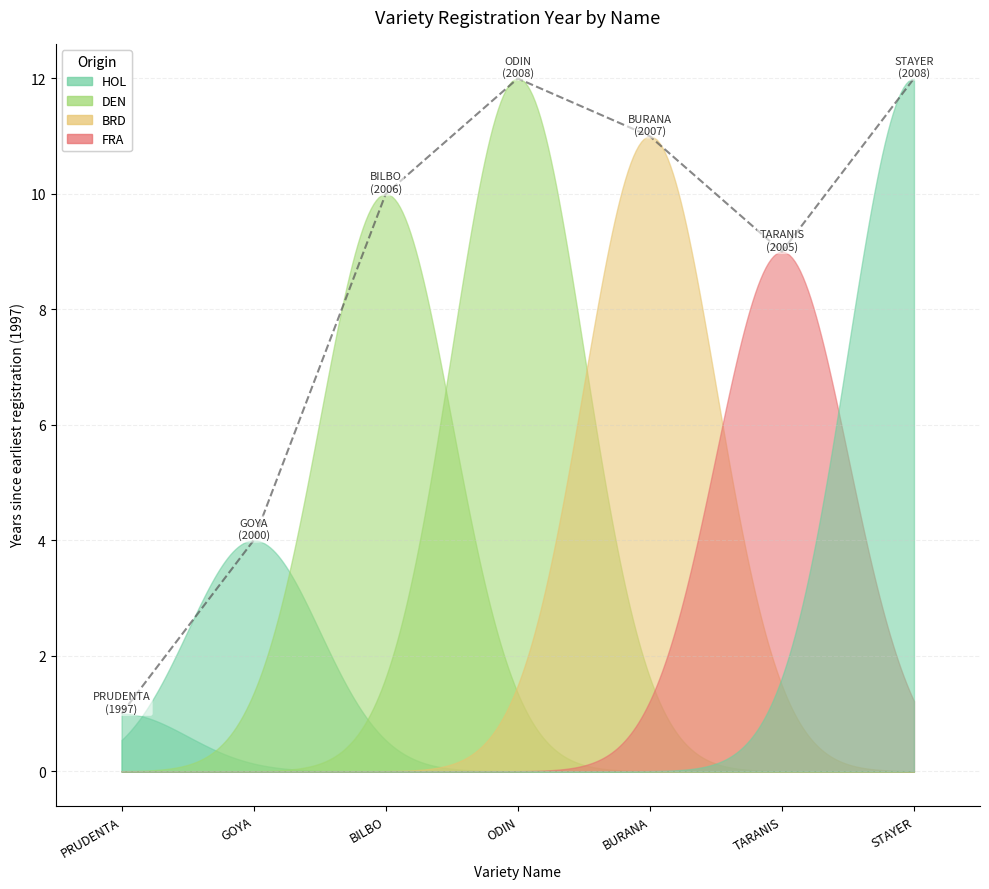

What is the minimum value shown in the chart?

1